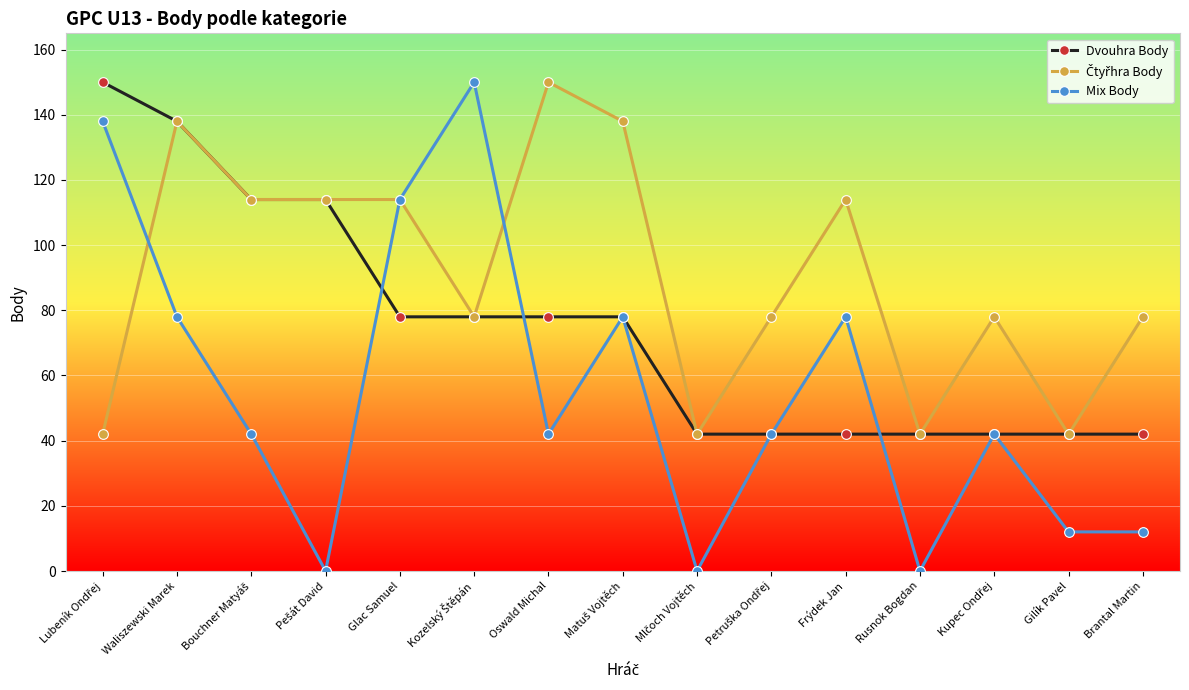

What position from the right is Rusnok Bogdan?

4